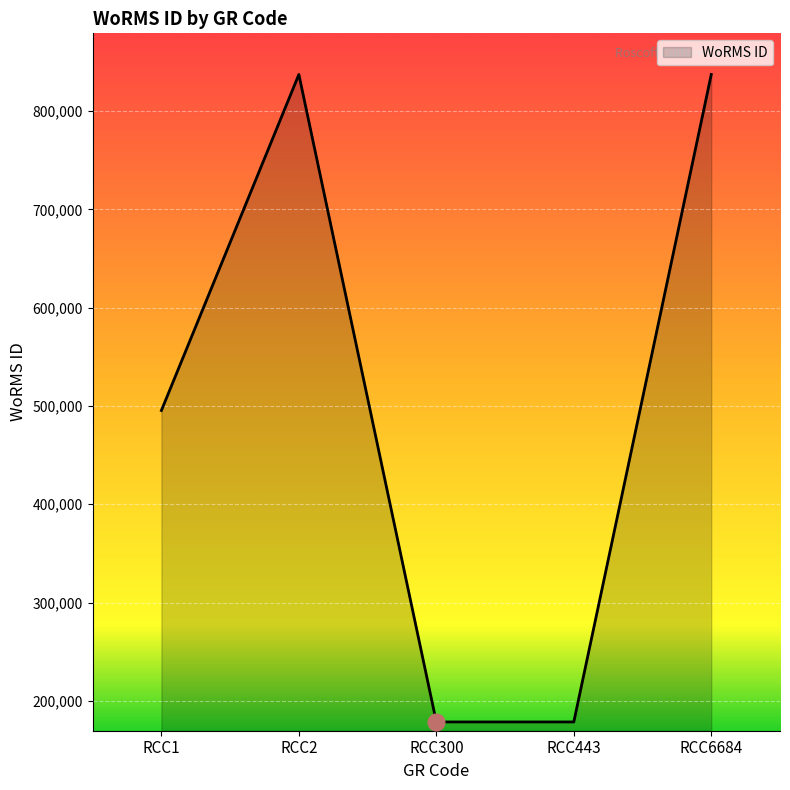

Reading left to right, list all the values displayed in this chart.

RCC1=495424	RCC2=837201	RCC300=178583	RCC443=178583	RCC6684=837201